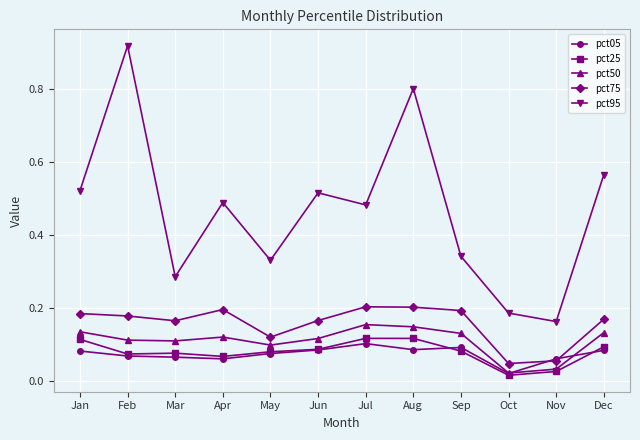

At which category does the chart reach its peak across all series?

Feb